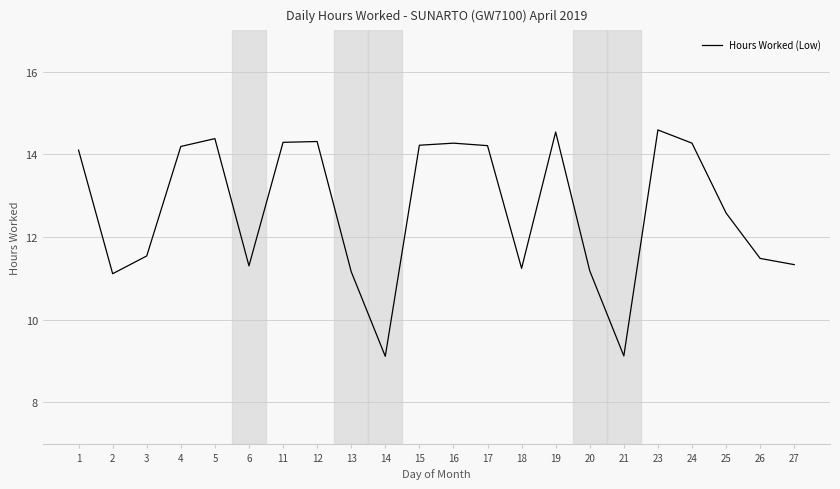

The chart shows a value of 3.3 at 1. True or false?

False